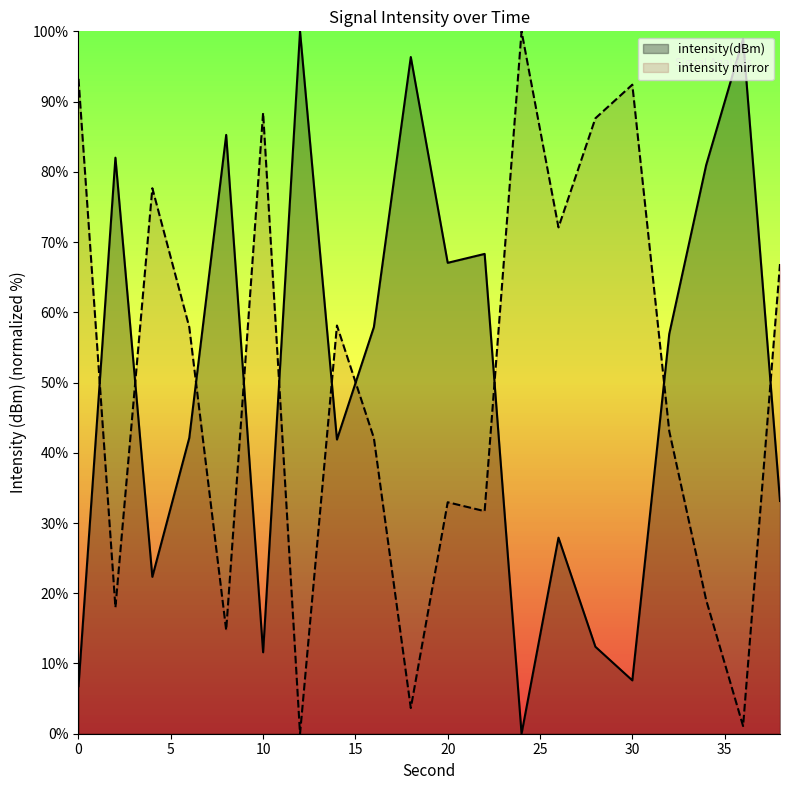

Where is the data nearest to the value 50?

32